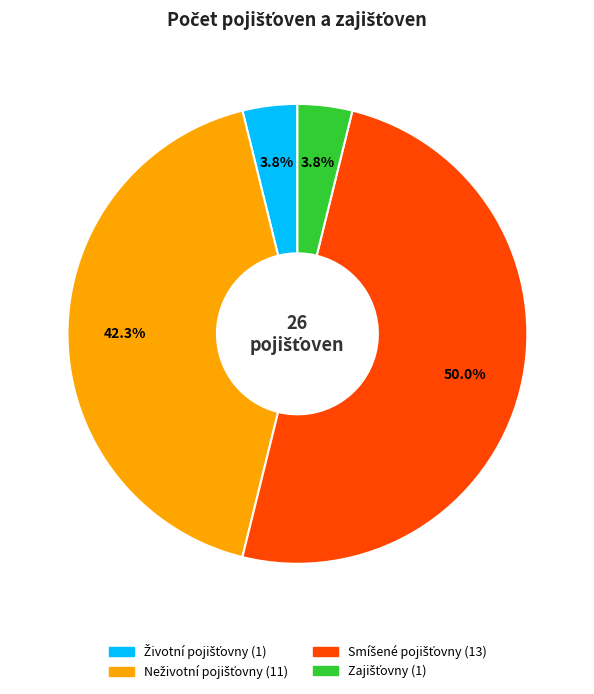

How many slices are in this pie chart?

4